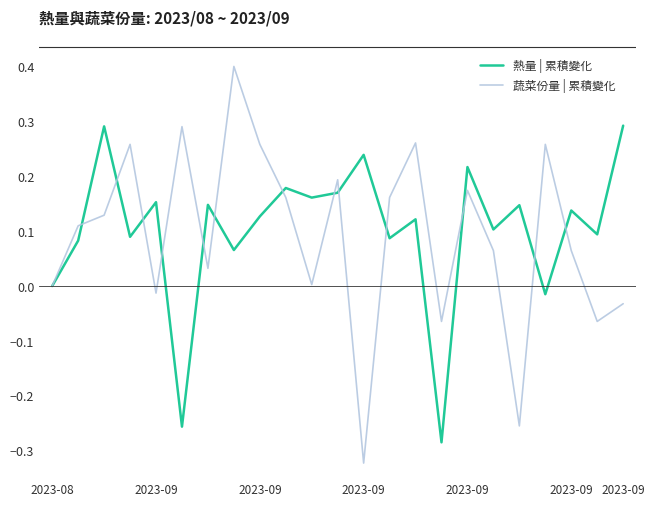

What is the maximum value for 蔬菜份量 | 累積變化?

0.4